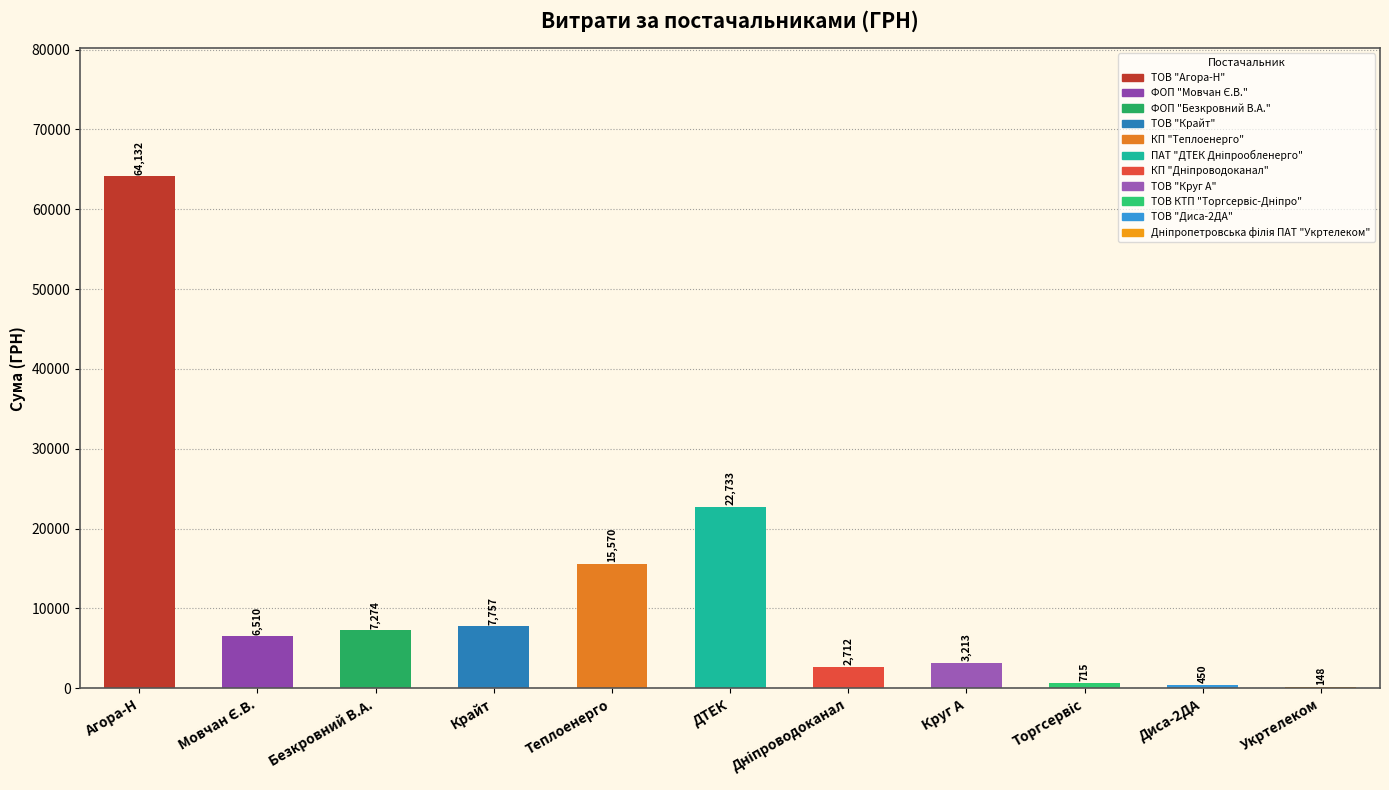

At which label is the value closest to 32140?

ДТЕК